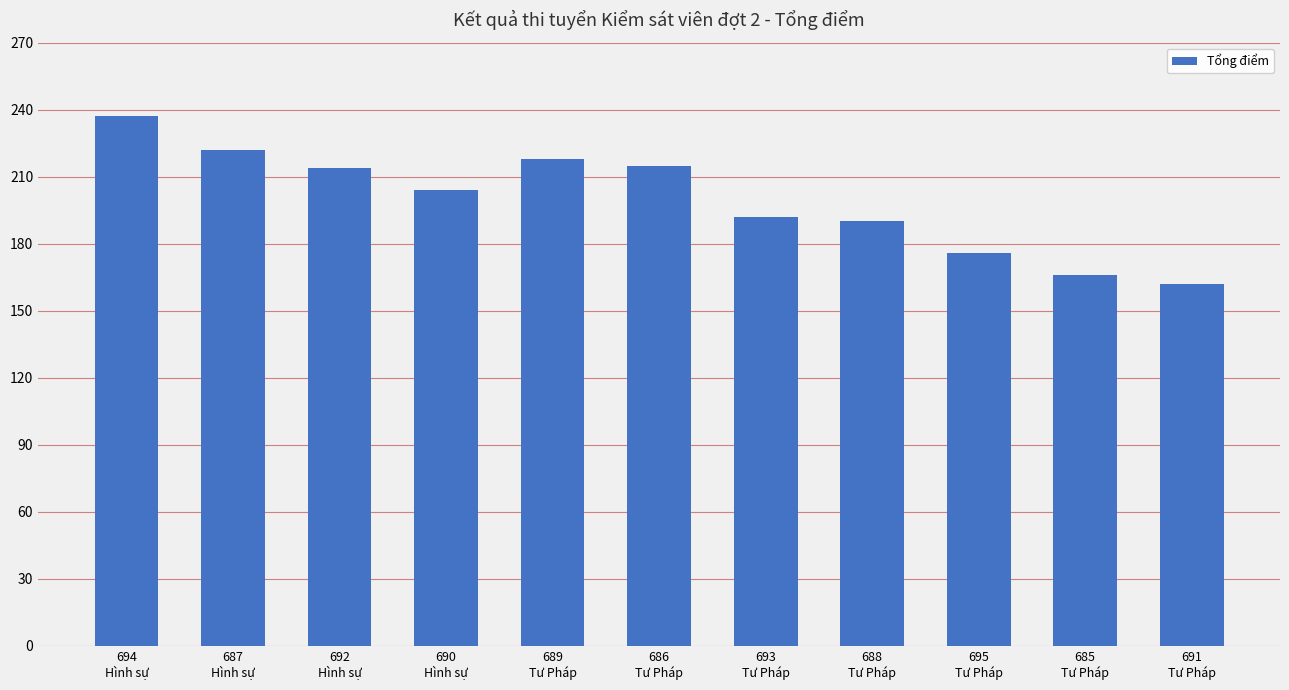

What is the value of the 11th bar from the left?

162